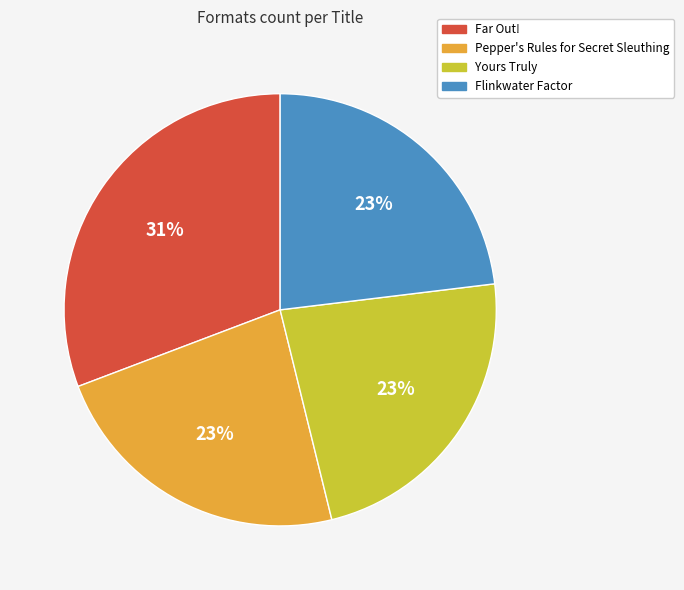

To the nearest percent, what percentage of the pie is Pepper's Rules for Secret Sleuthing?

23%